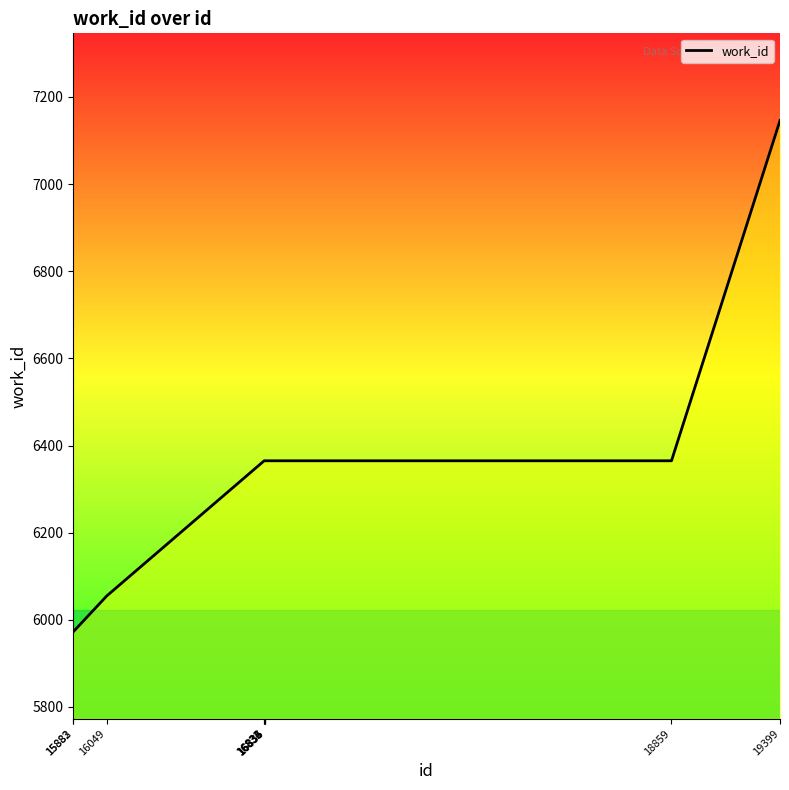

At which category does the chart reach its peak across all series?

19399